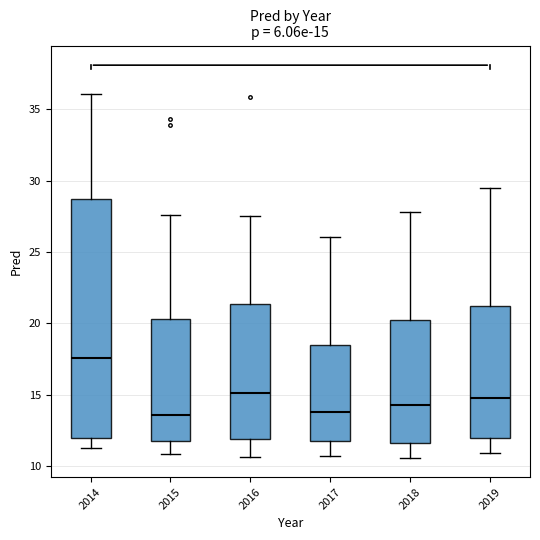

Comparing the boxes themselves (not the whiskers), which one is the tallest?

2014